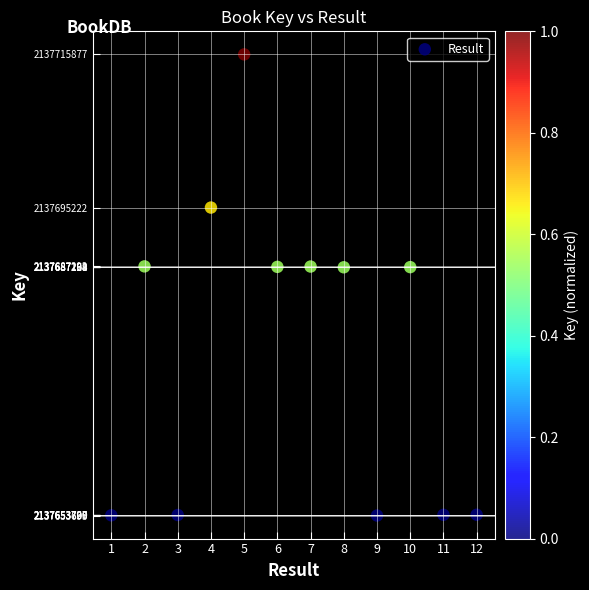

What is the average X value?

6